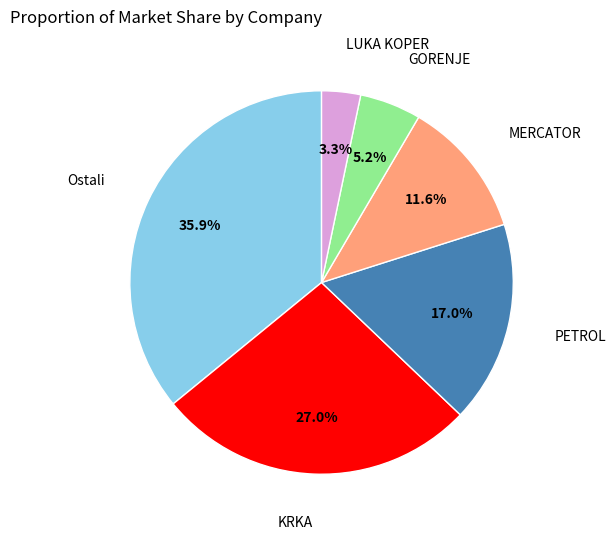

Does any single category account for the majority?

No